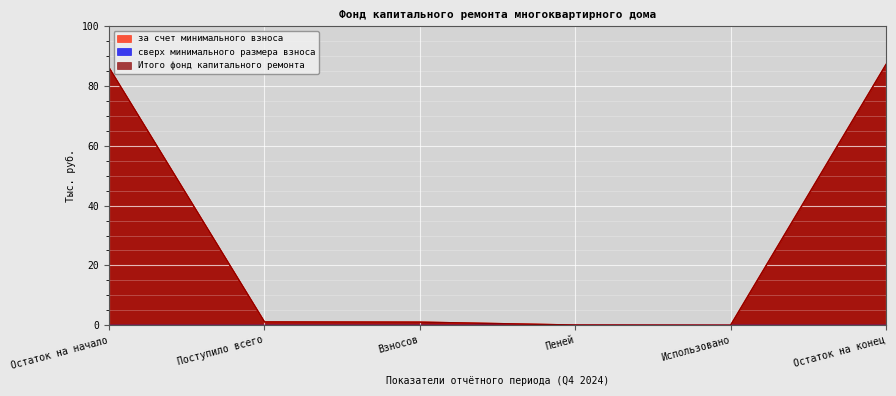

True or false: за счет минимального взноса and Итого фонд капитального ремонта cross at least once.

False